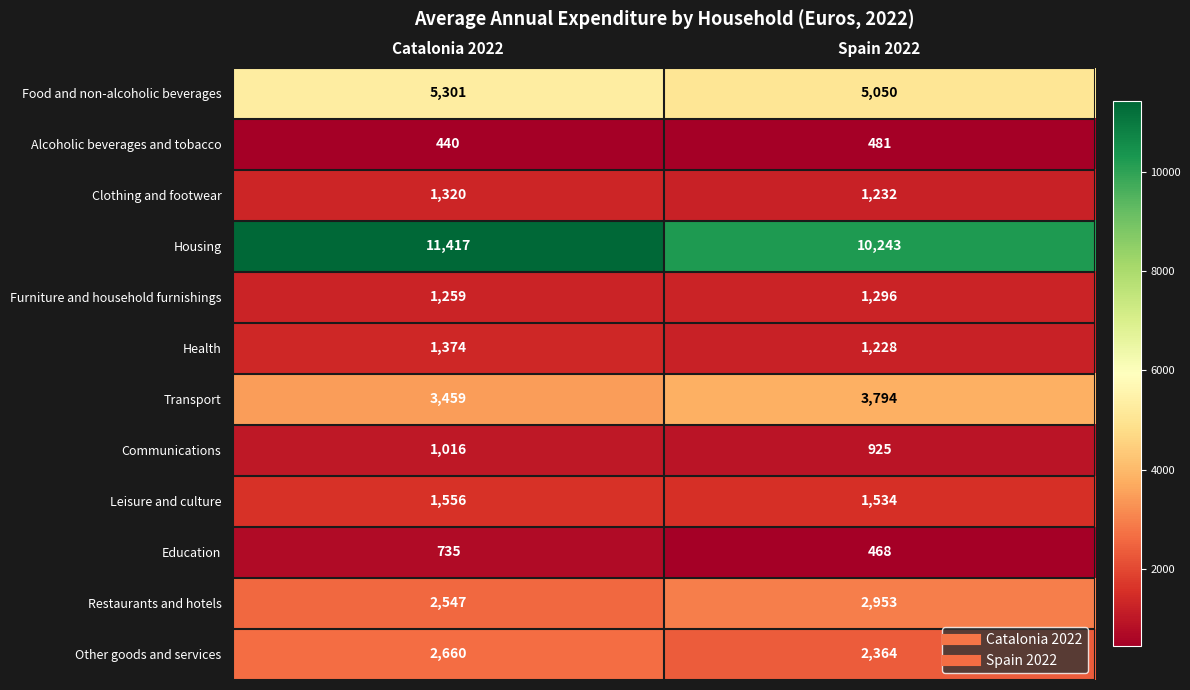

What is the sum of all Transport values?

7253